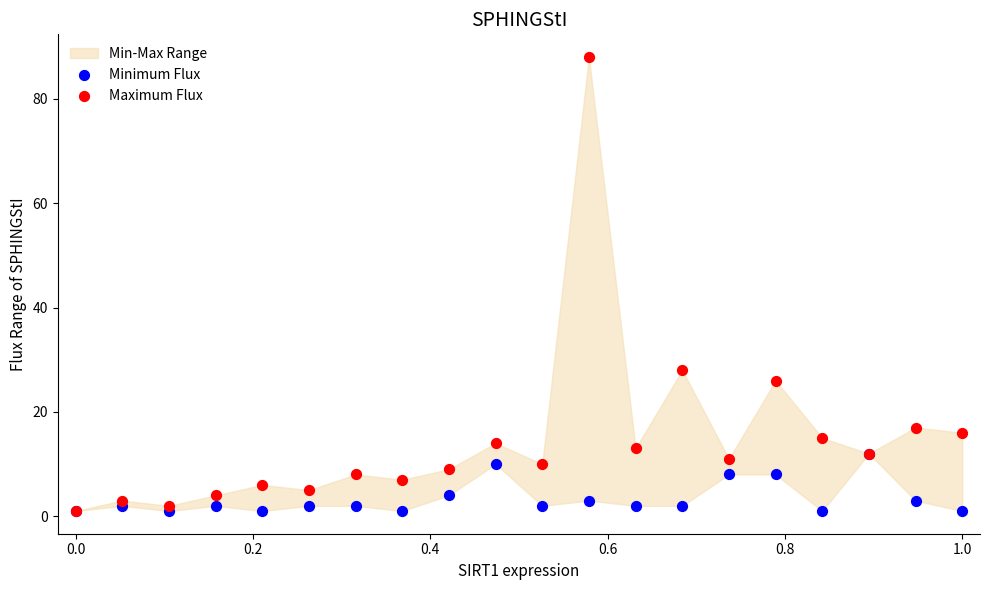

Across all series, what Y value is closest to 44?

28